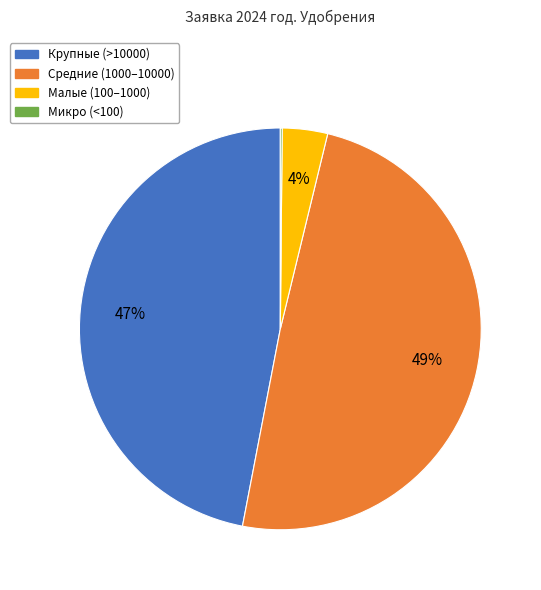

To the nearest percent, what is the difference between the largest and smallest slice percentages?

49%